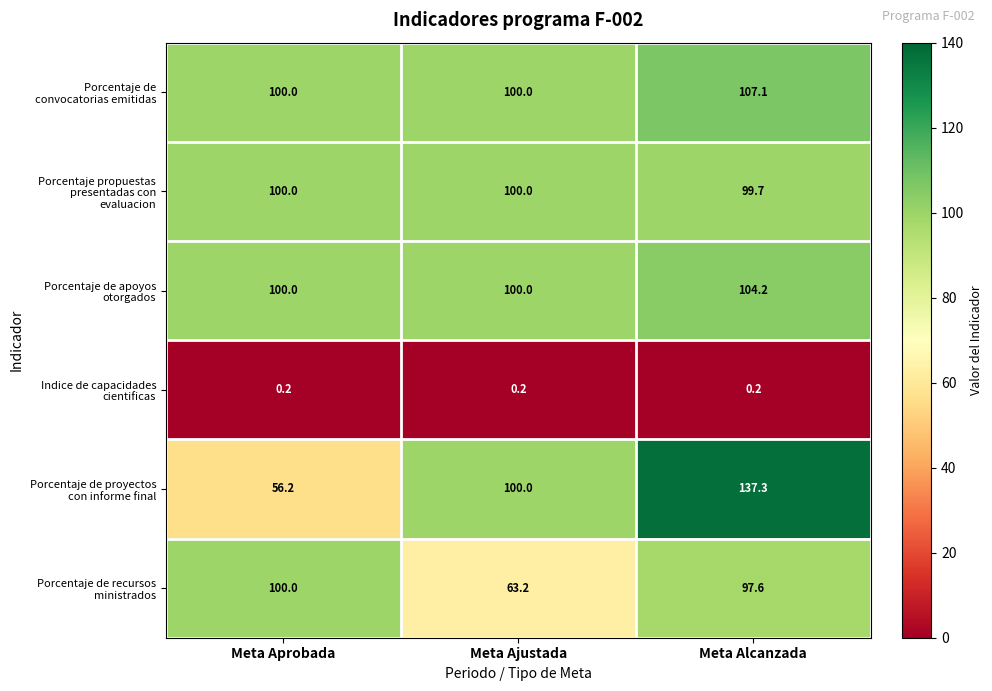

What is the spread (max minus min) of values at Meta Aprobada?

99.8